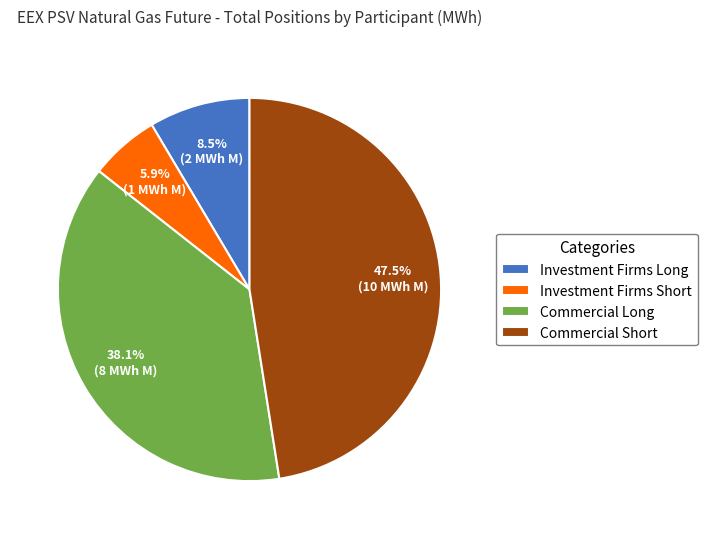

Rank the categories by value from highest to lowest.

Commercial Short, Commercial Long, Investment Firms Long, Investment Firms Short